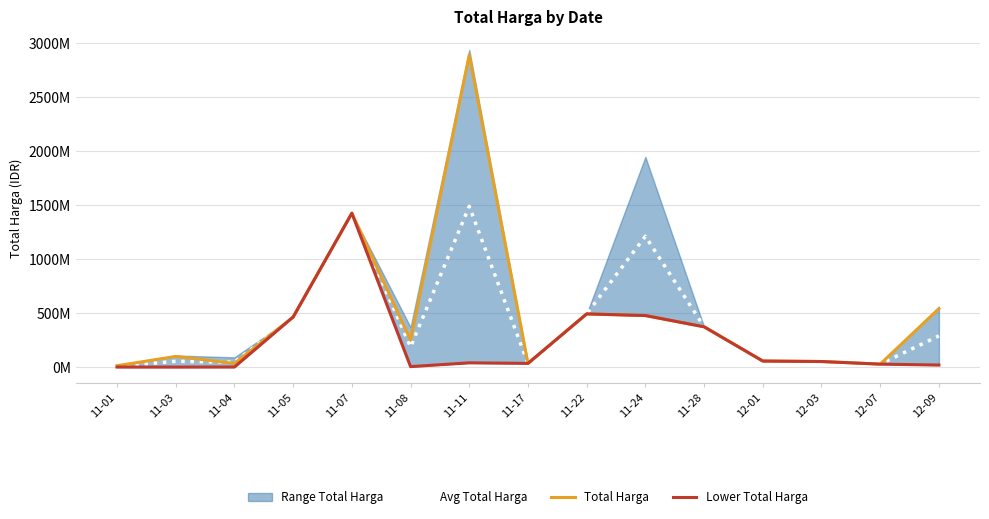

List the series in order of their overall mean, highest first.

Total Harga, Avg Total Harga, Lower Total Harga